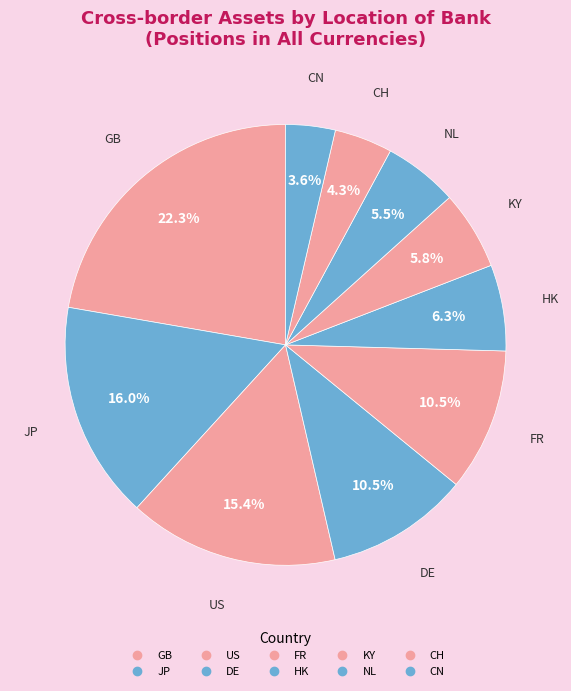

To the nearest percent, what is the difference between the JP and DE slice percentages?

5%